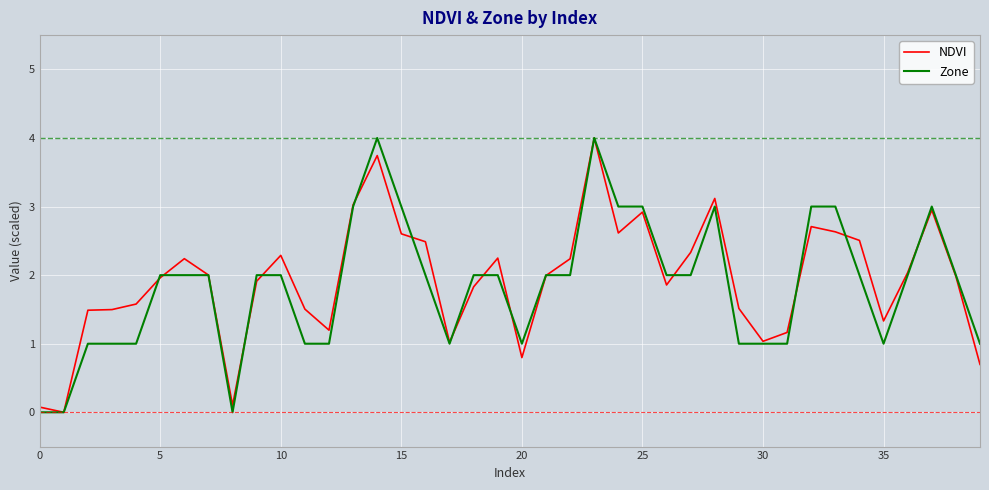

What is the maximum value shown in the chart?

4.0